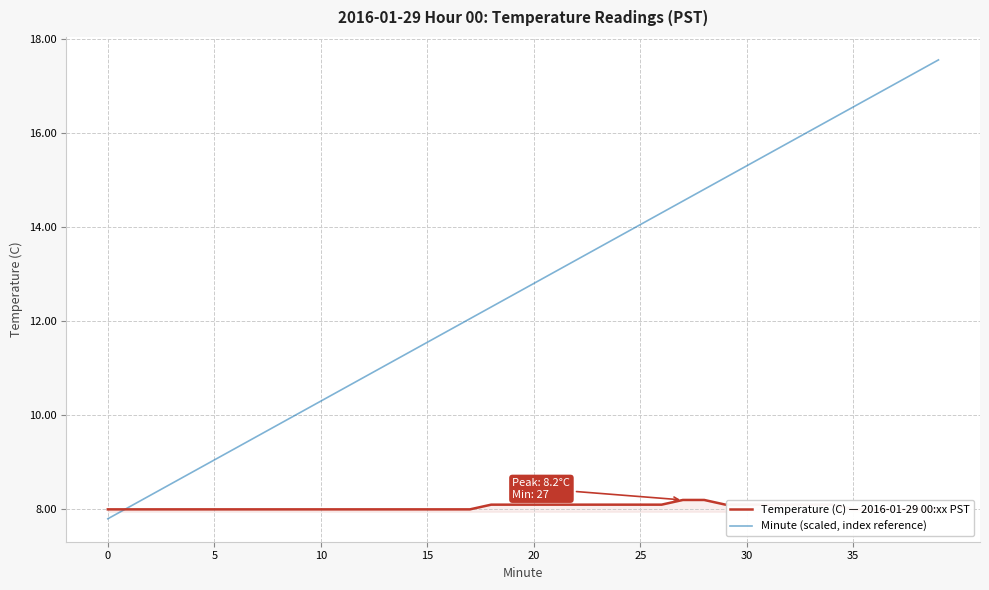

What is the difference between the second highest and minimum values in the Temperature (C) — 2016-01-29 00:xx PST series?

0.2